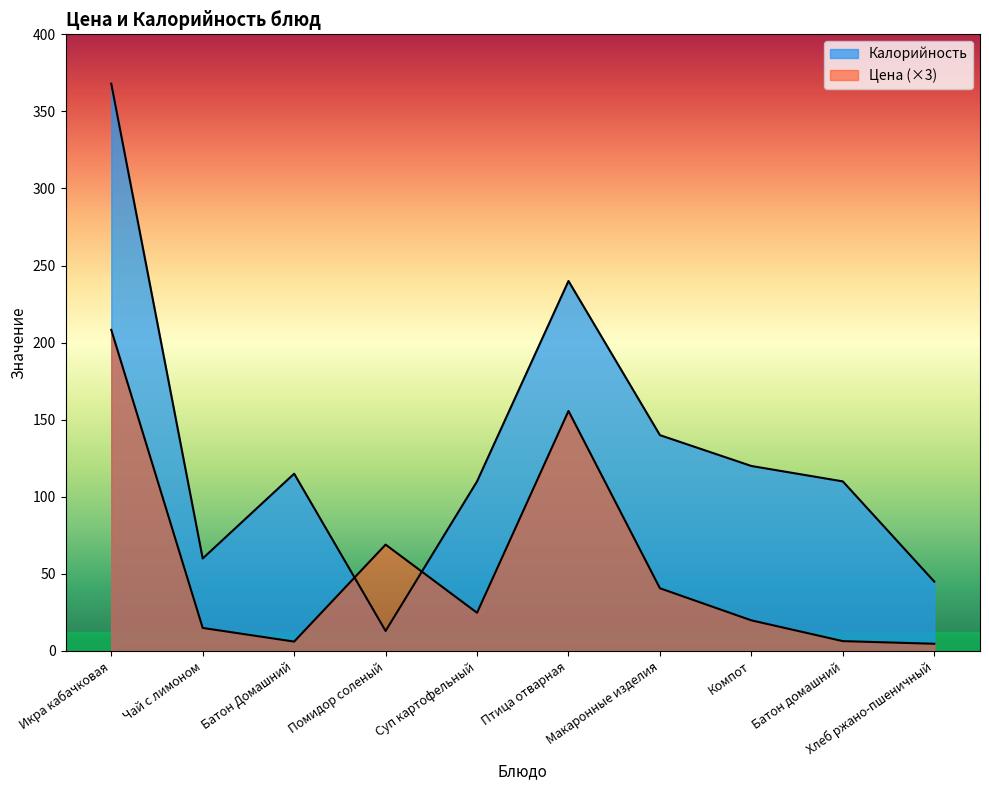

Which category has the highest value across all series?

Икра кабачковая